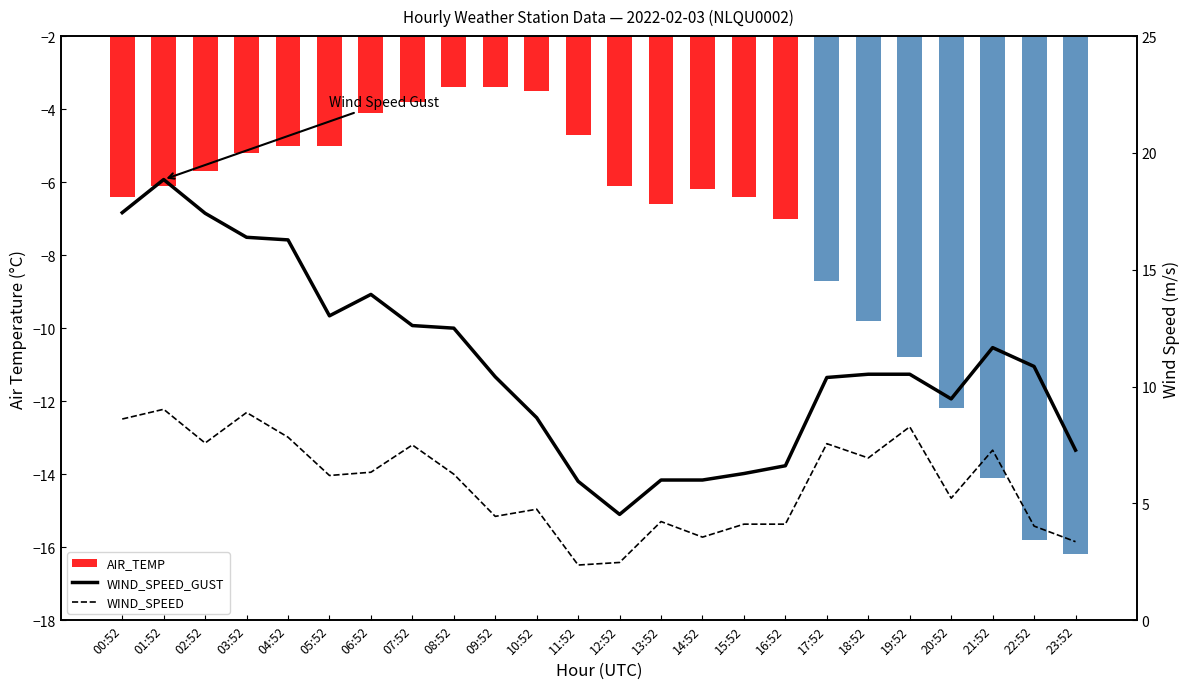

How many values in the WIND_SPEED series exceed 6?

13